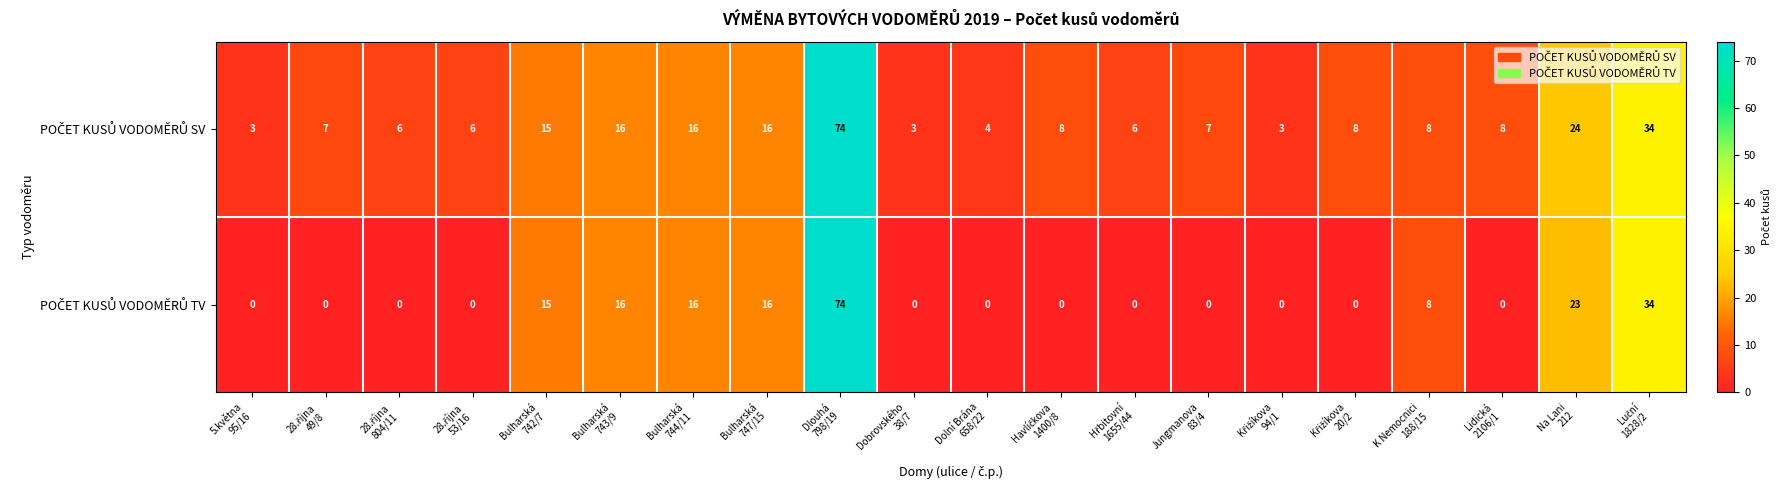

What is the greatest value displayed?

74